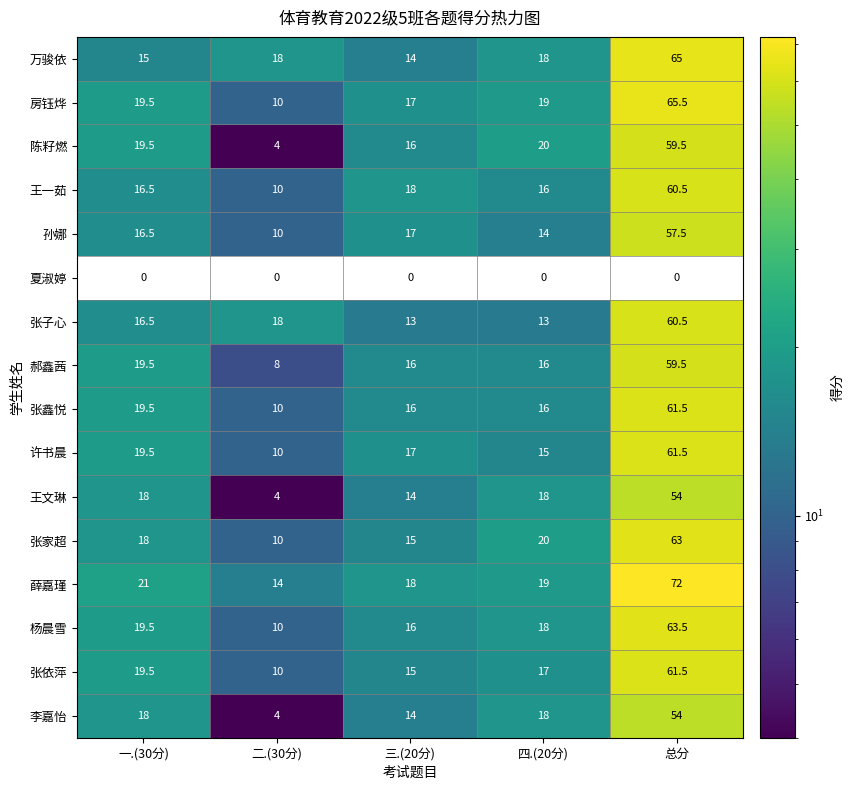

What is the difference between the maximum and minimum values in the 陈籽燃 series?

55.5